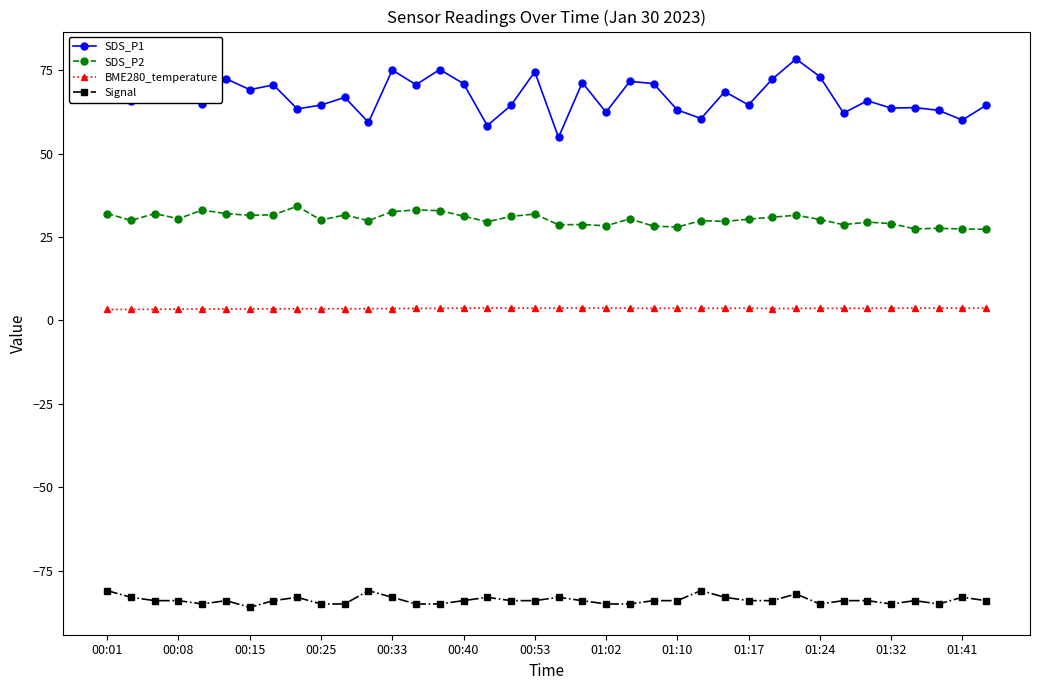

What is the sum of all SDS_P1 values?

2543.5